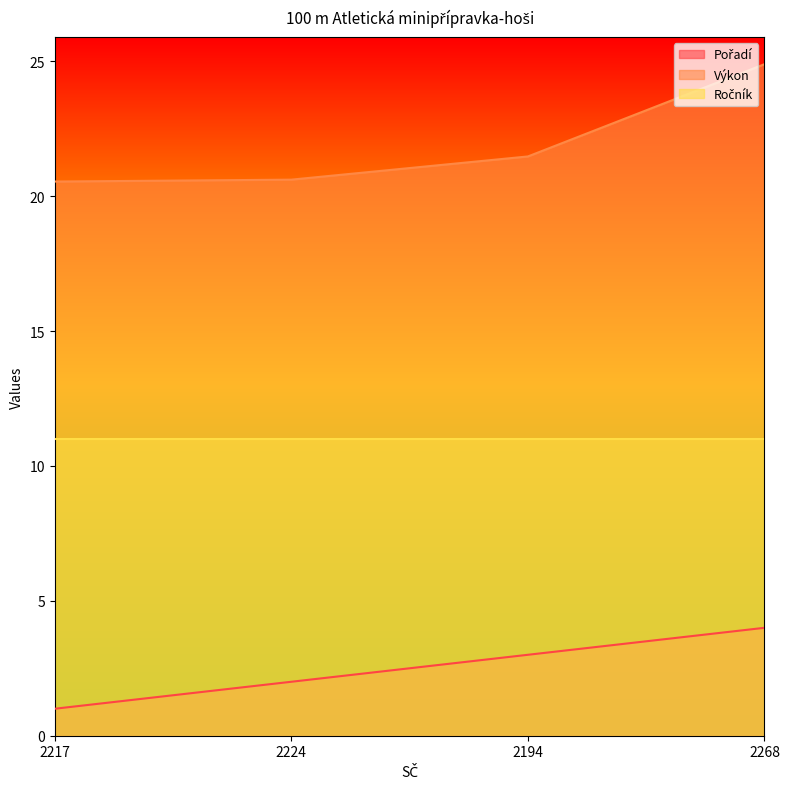

Is it true that Pořadí equals 0.3 at 2217?

False